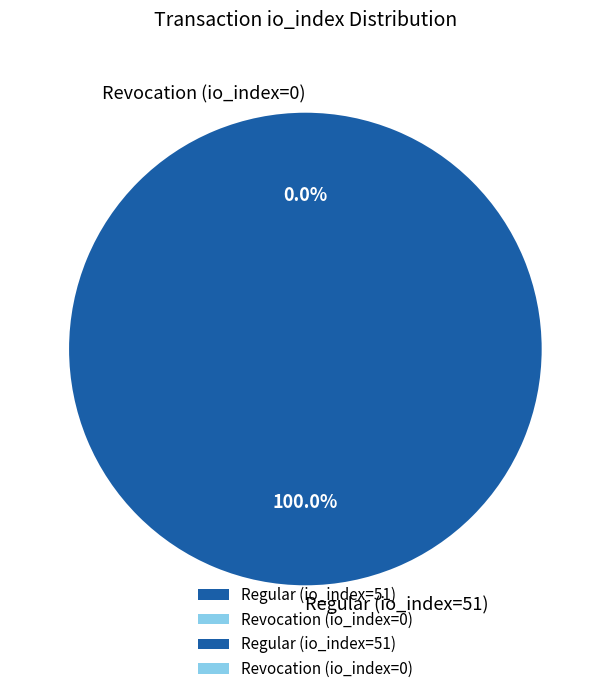

How many slices are in this pie chart?

2